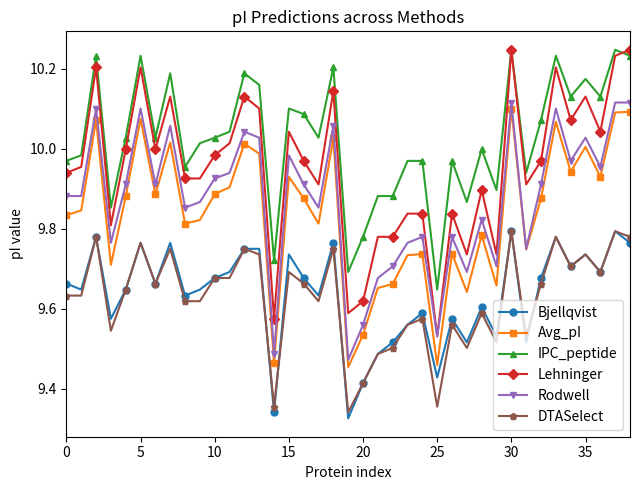

Which series has the largest total across all categories?

IPC_peptide